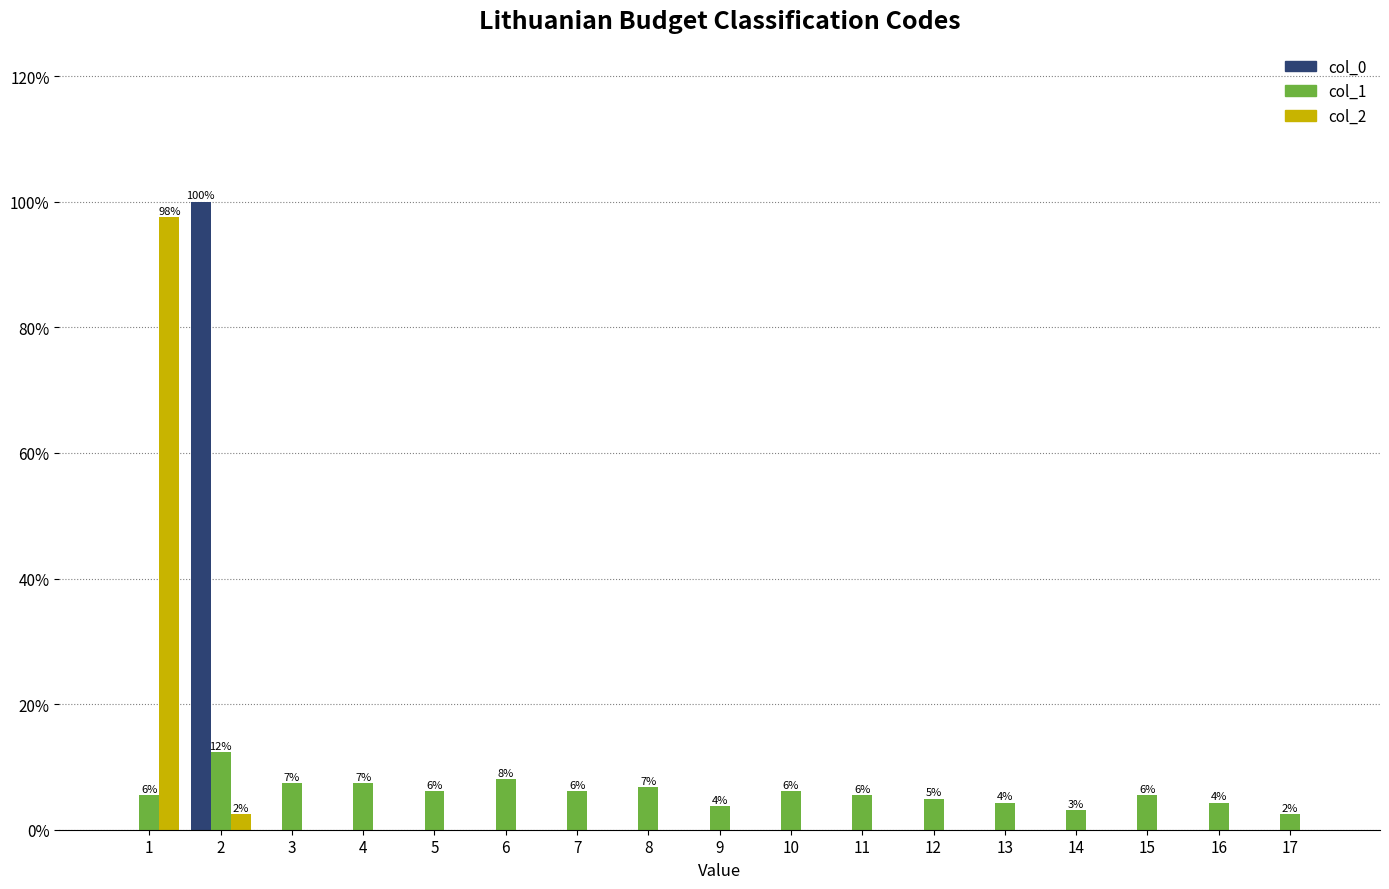

Are the bars horizontal?

No